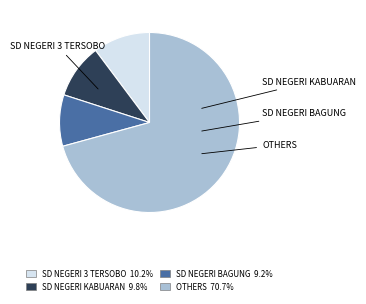

Is there any slice that represents more than half of the pie?

Yes